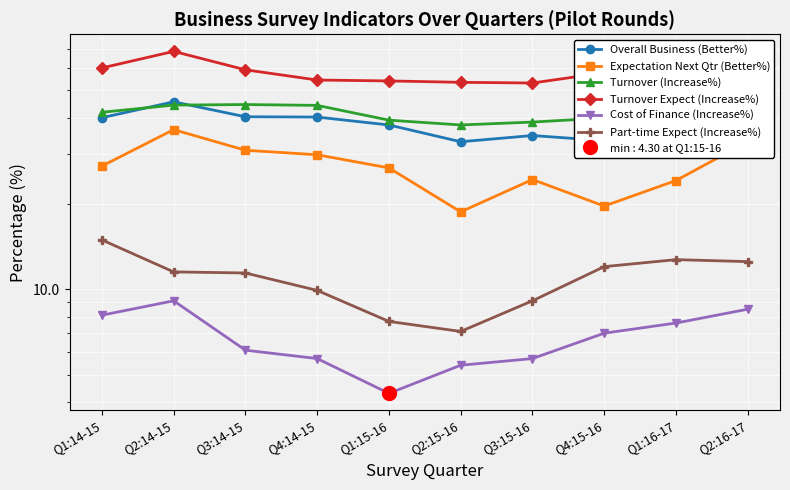

True or false: Expectation Next Qtr (Better%) and Turnover Expect (Increase%) cross at least once.

False